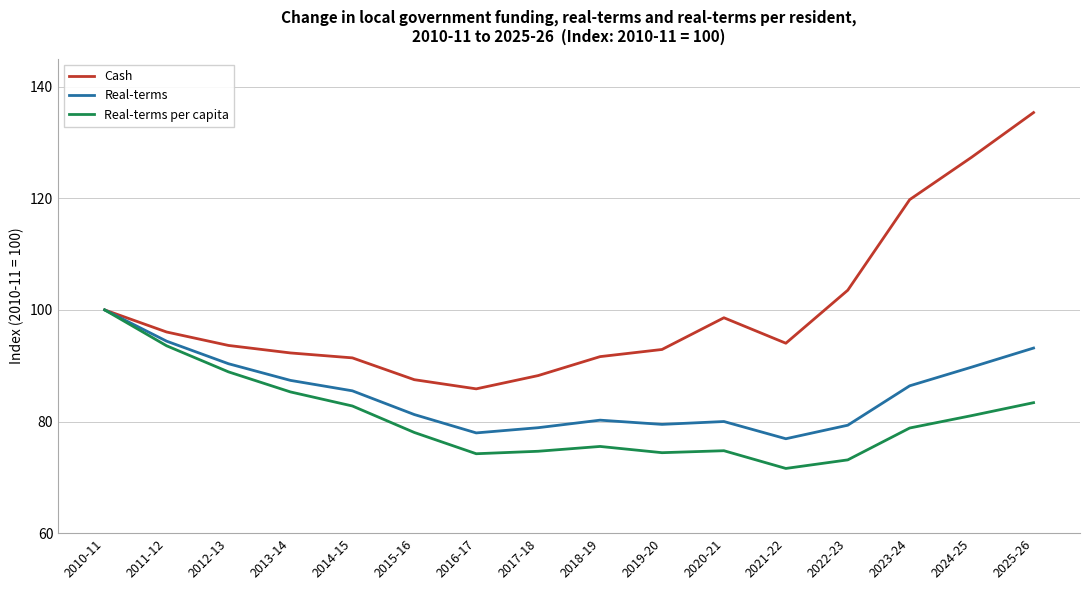

Which series has the largest total across all categories?

Cash